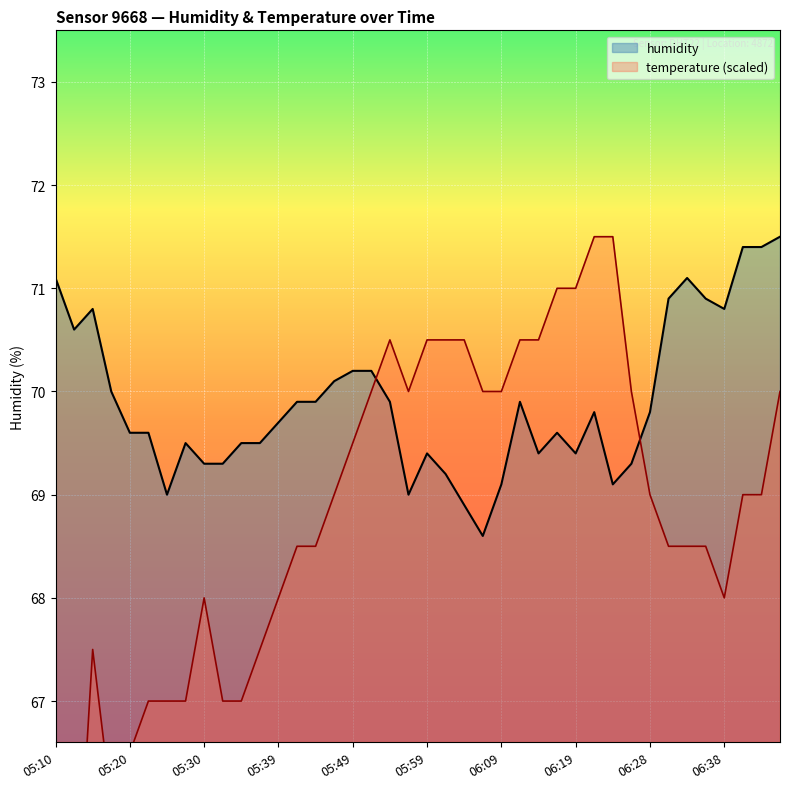

Rank the categories by value from lowest to highest.

06:06, 06:04, 05:25, 05:56, 06:09, 06:23, 06:01, 05:30, 05:32, 06:26, 05:59, 06:14, 06:19, 05:27, 05:34, 05:37, 05:20, 05:22, 06:16, 05:39, 06:21, 06:28, 05:42, 05:44, 05:54, 06:11, 05:17, 05:47, 05:49, 05:52, 05:12, 05:15, 06:38, 06:31, 06:36, 05:10, 06:33, 06:41, 06:43, 06:46